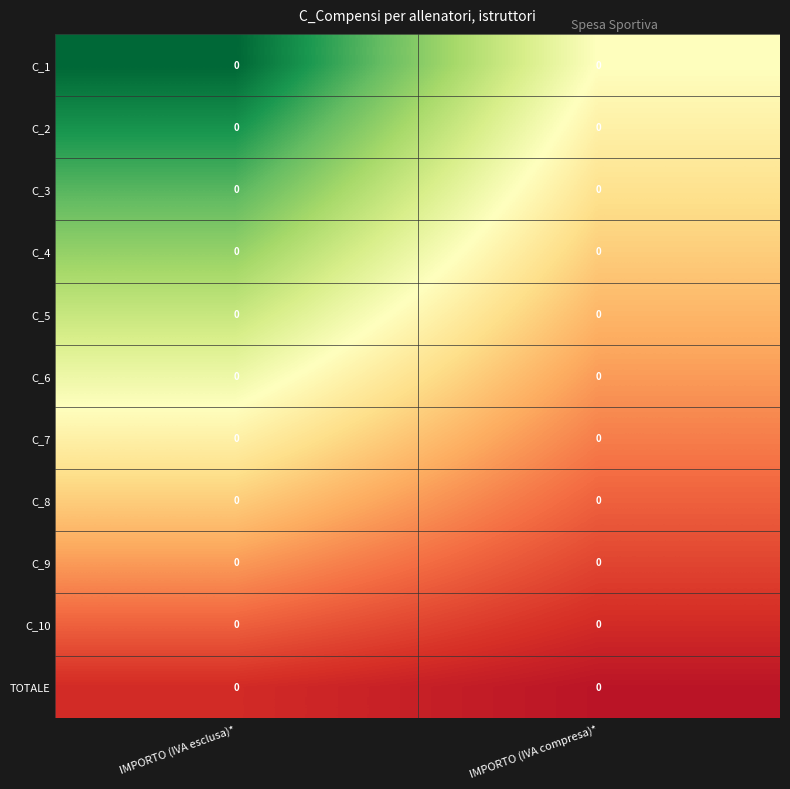

Is the value of C_2 at IMPORTO (IVA compresa)* greater than the value of C_1 at IMPORTO (IVA compresa)*?

No